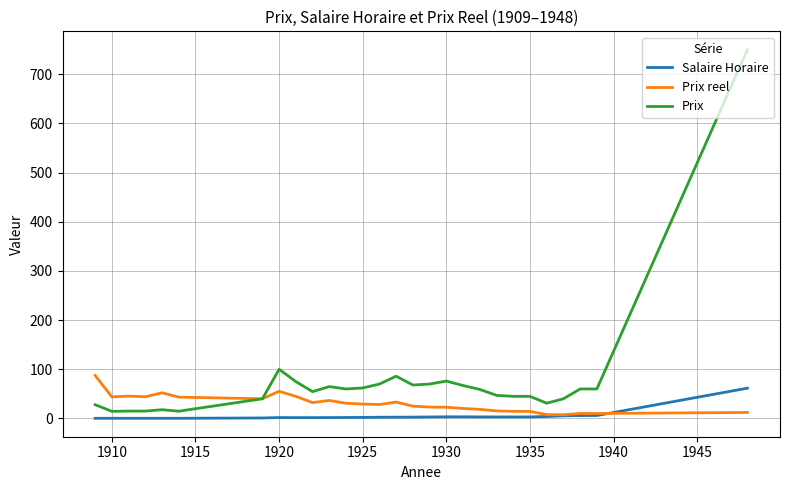

How many lines are shown in the chart?

3